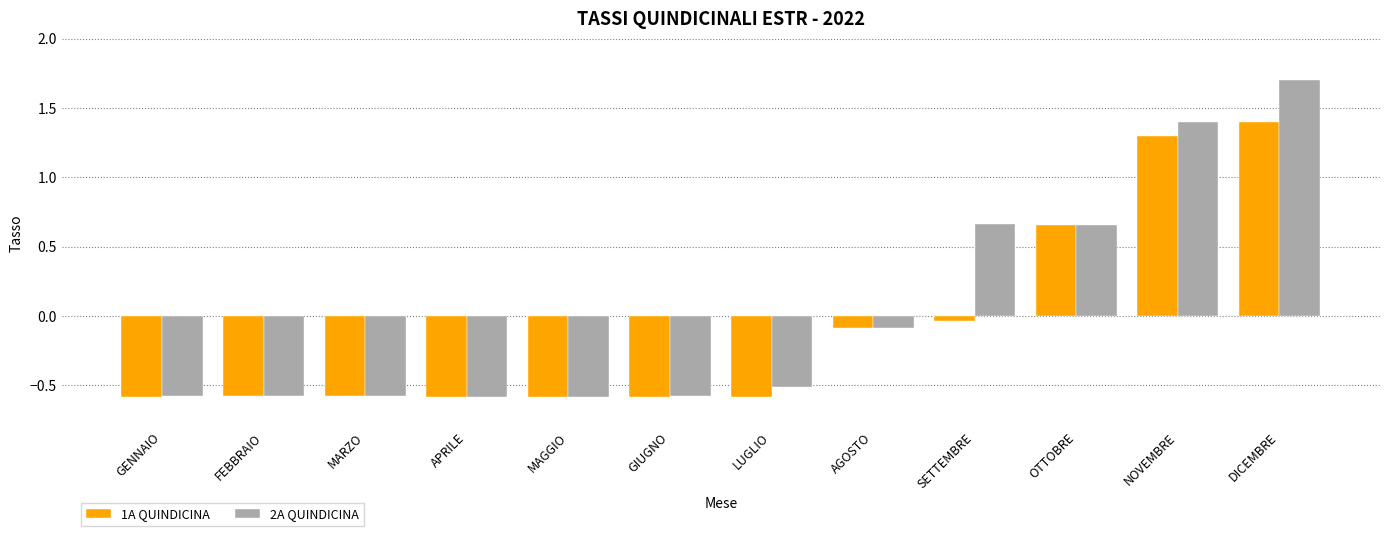

What is the value of the 1A QUINDICINA bar at the 3rd from the left?

-0.6